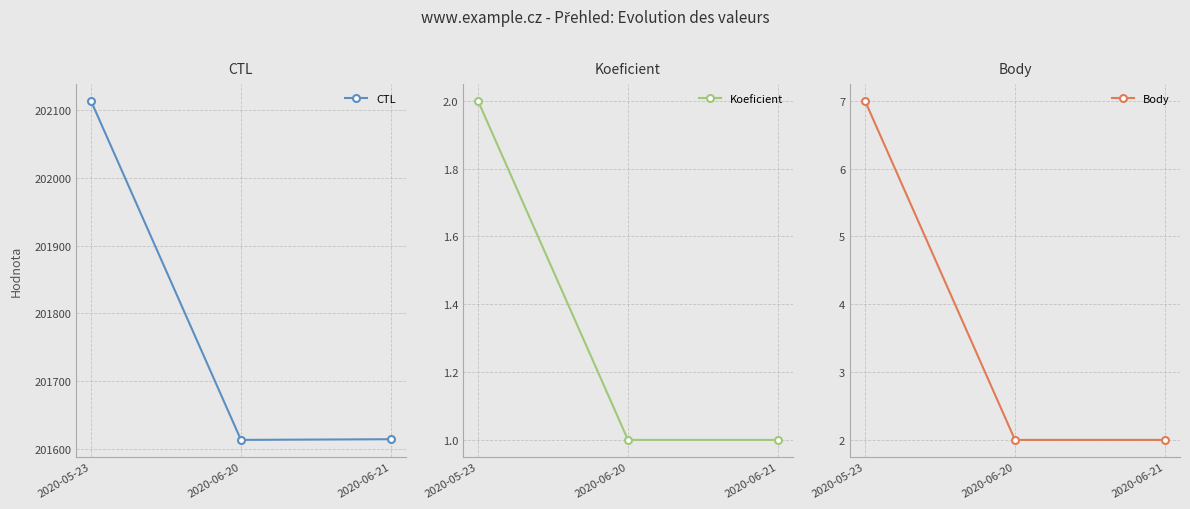

Which series changed the most between 2020-05-23 and 2020-06-20?

CTL